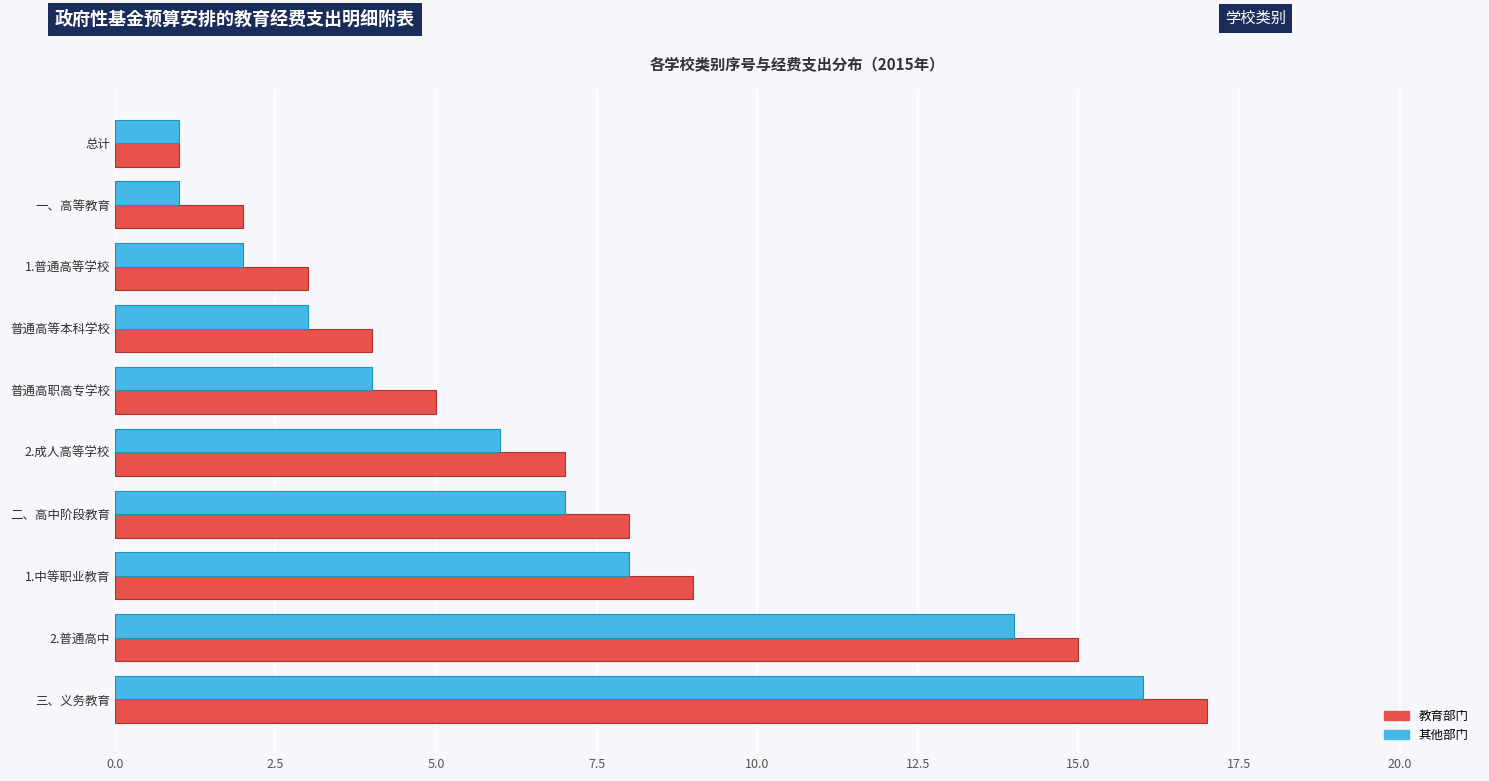

What is the minimum value shown in the chart?

1